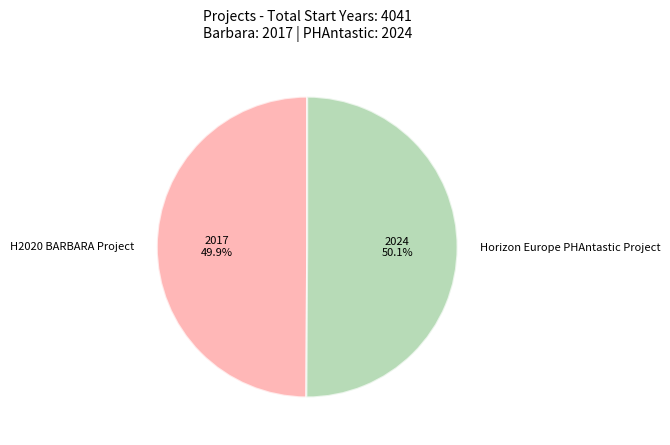

What percentage is the H2020 BARBARA Project slice, to the nearest percent?

50%